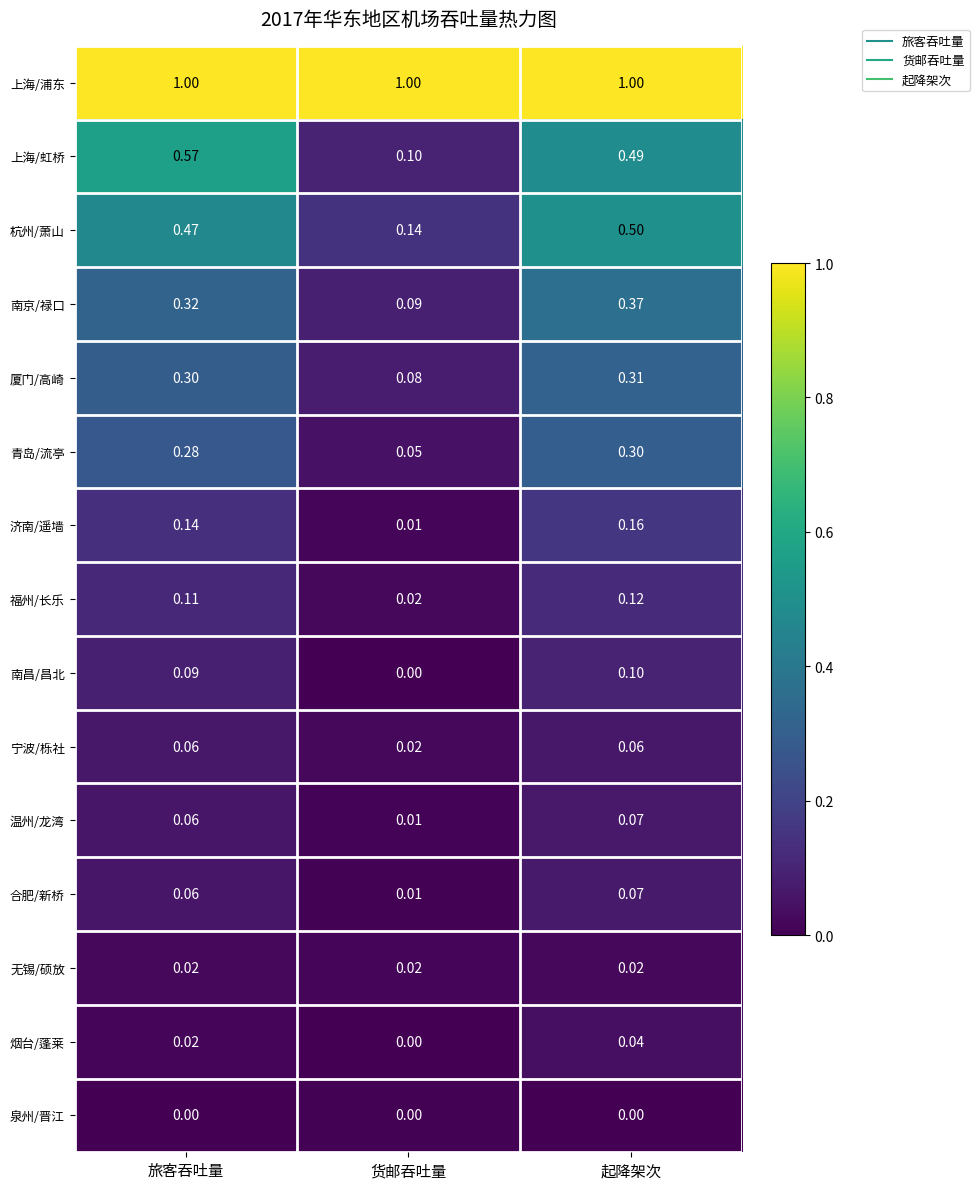

Which series has the largest range (max minus min)?

上海/虹桥